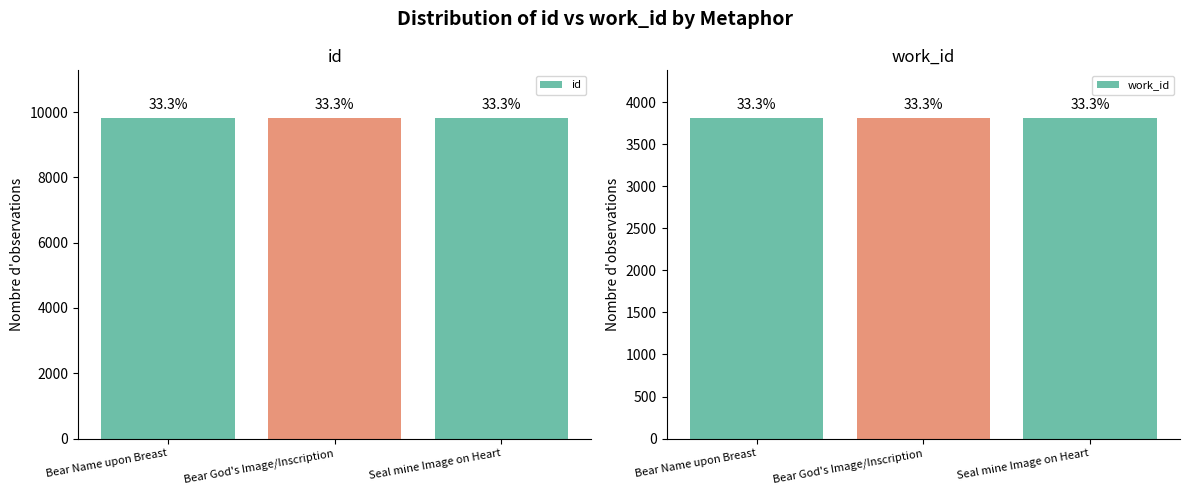

List the series in order of their peak value, highest first.

id, work_id